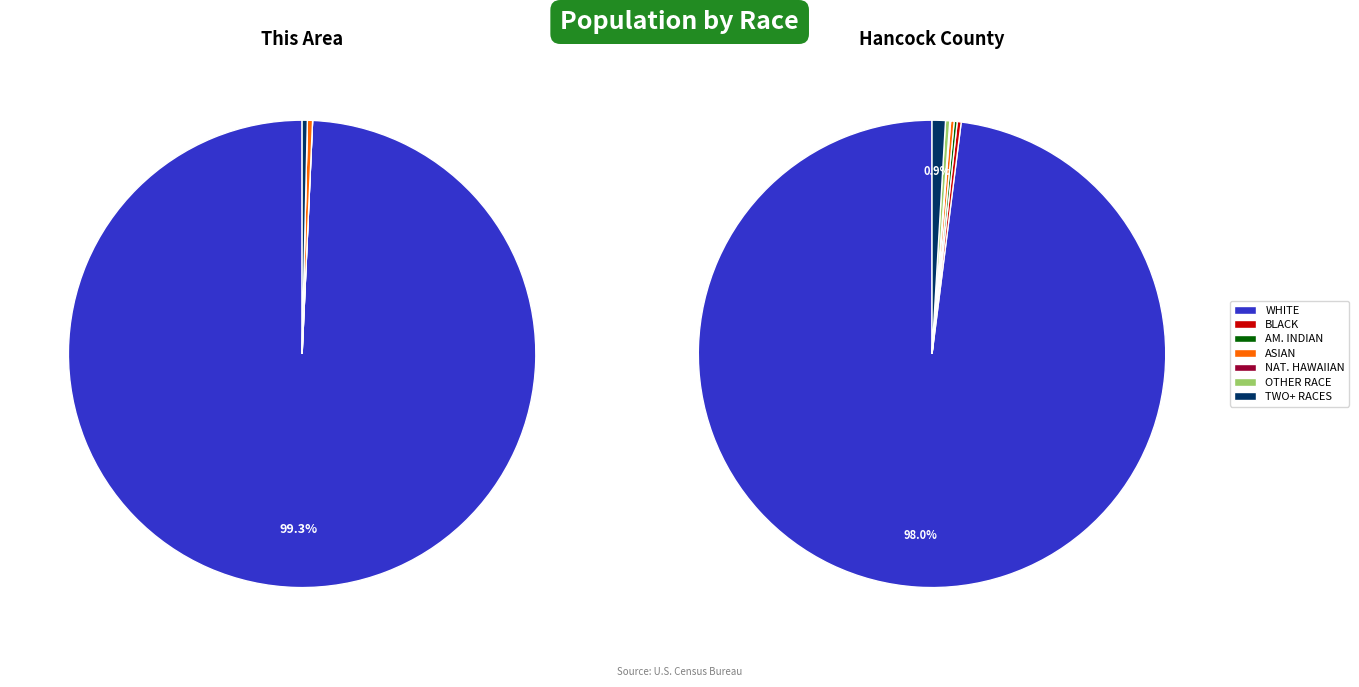

Between American Indian and Alaska Native and Asian alone, which is larger?

Asian alone